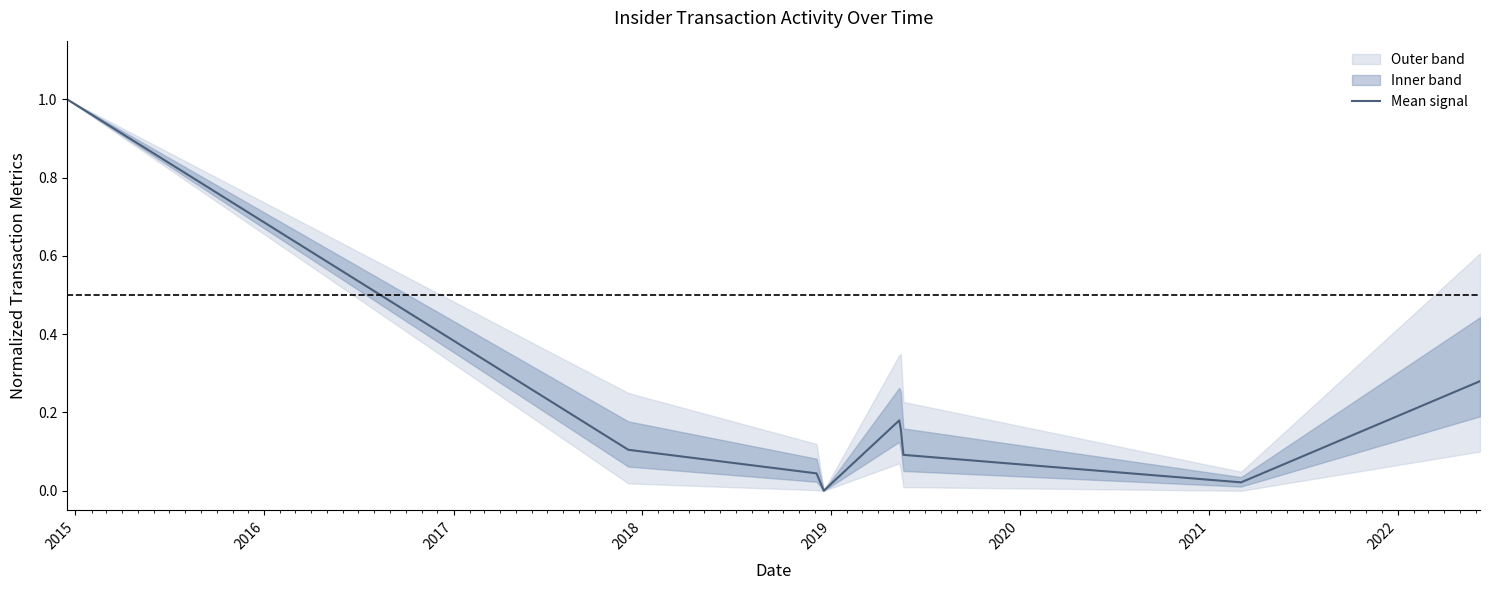

Reading left to right, transcribe all the data shown in this chart.

1.0	0.1	0.0	0.0	0.2	0.2	0.1	0.0	0.3